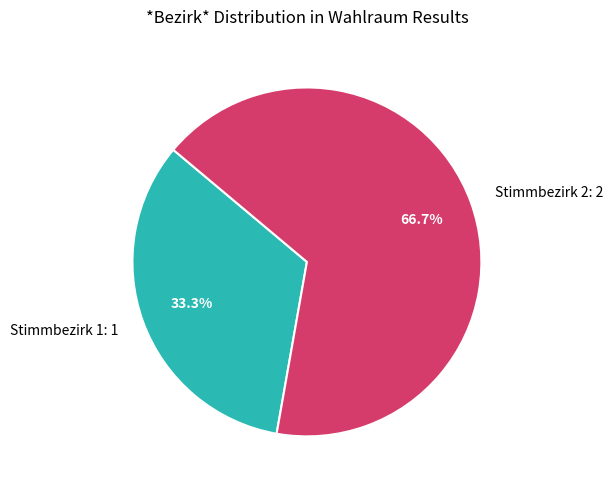

What is the total percentage of Stimmbezirk 2 and Stimmbezirk 1?

100.0%